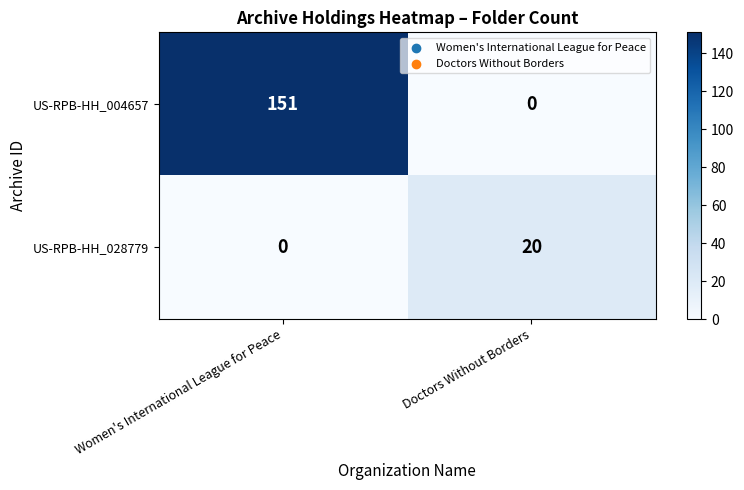

What is the difference between the US-RPB-HH_028779 values at Women's International League for Peace and Doctors Without Borders?

20